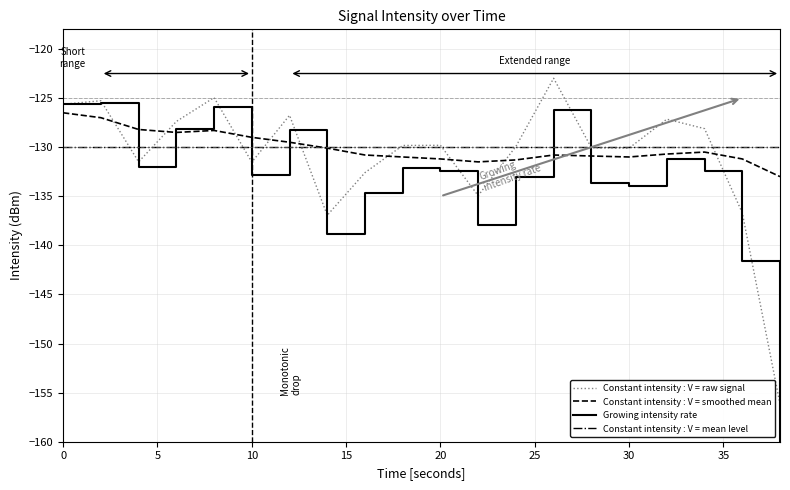

Reading right to left, list all the values displayed in this chart.

Constant intensity : V = raw signal: -156.2	-136.7	-128.1	-127.2	-130.1	-130.1	-123.0	-129.9	-134.9	-129.8	-129.8	-132.6	-136.9	-126.8	-131.5	-125.0	-127.4	-131.5	-125.3	-125.6
Constant intensity : V = smoothed mean: -133.0	-131.2	-130.5	-130.7	-131.0	-130.9	-130.8	-131.3	-131.5	-131.2	-131.0	-130.8	-130.1	-129.5	-129.0	-128.3	-128.5	-128.2	-127.0	-126.5
Growing intensity rate: -162.1	-141.6	-132.5	-131.2	-134.0	-133.7	-126.2	-133.0	-137.9	-132.4	-132.2	-134.7	-138.9	-128.3	-132.8	-126.0	-128.1	-132.0	-125.5	-125.6
Constant intensity : V = mean level: -130.0	-130.0	-130.0	-130.0	-130.0	-130.0	-130.0	-130.0	-130.0	-130.0	-130.0	-130.0	-130.0	-130.0	-130.0	-130.0	-130.0	-130.0	-130.0	-130.0